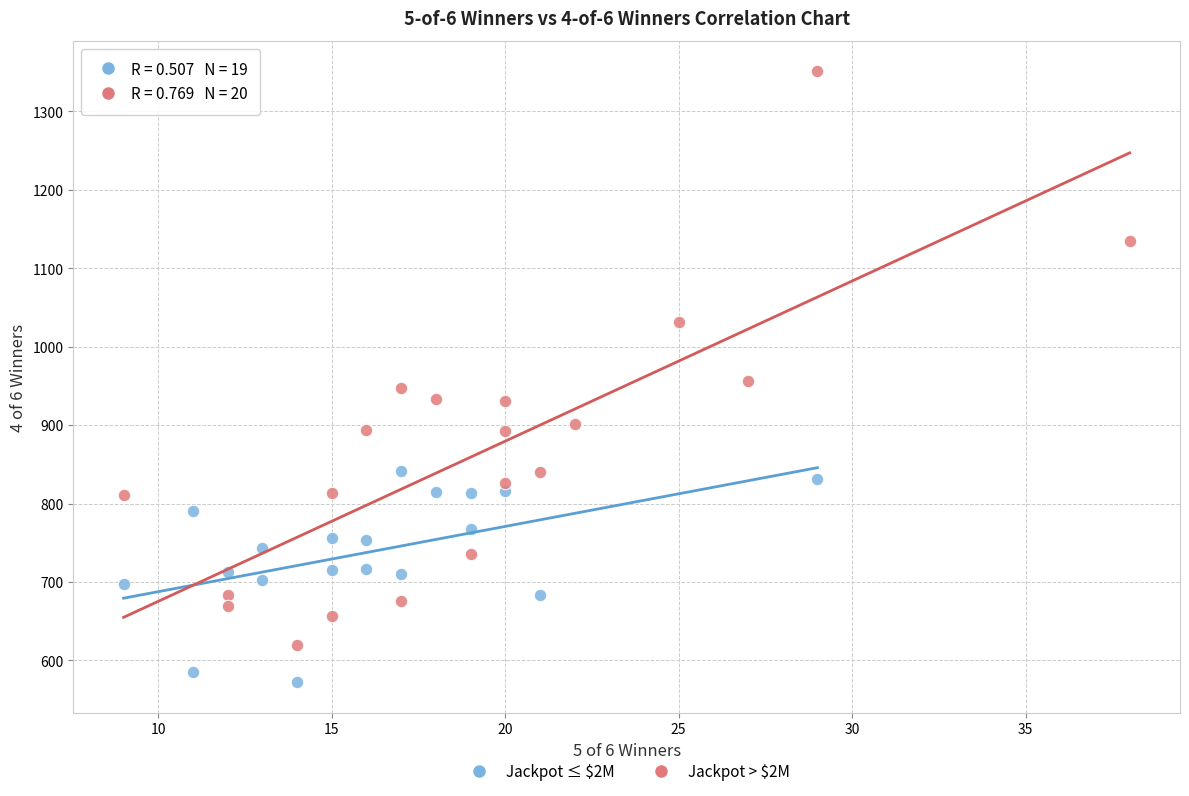

Which series contains the lowest Y value?

Jackpot ≤ $2M